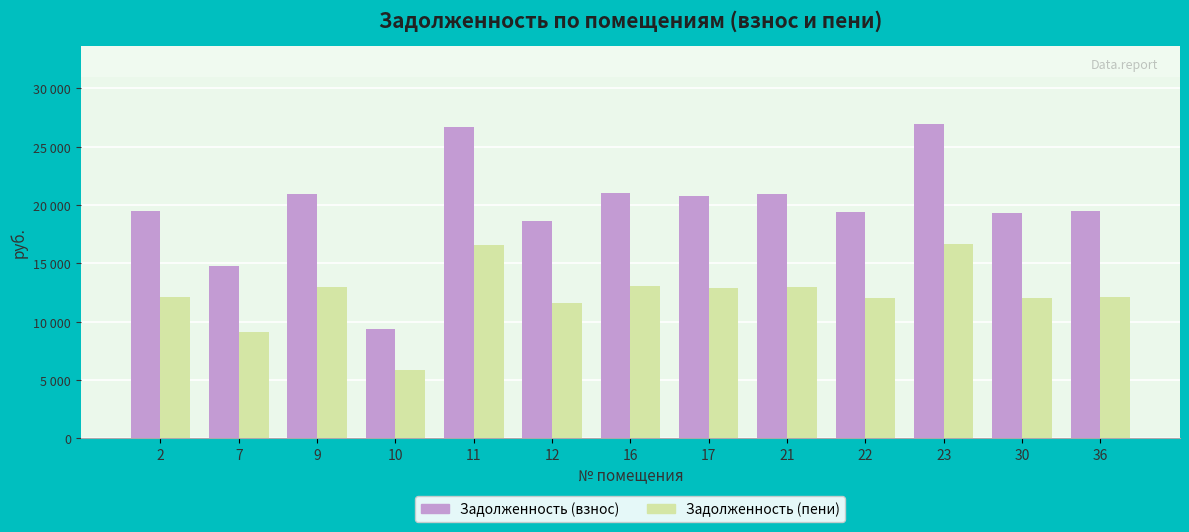

Reading left to right, list all the values displayed in this chart.

Задолженность (взнос): 2=19526.1	7=14746.5	9=20912.2	10=9393.4	11=26697.5	12=18640.0	16=21062.8	17=20761.5	21=20912.2	22=19435.6	23=26908.7	30=19345.0	36=19465.6
Задолженность (пени): 2=12106.2	7=9142.8	9=12965.6	10=5823.9	11=16552.5	12=11556.8	16=13059.0	17=12872.1	21=12965.6	22=12050.1	23=16683.4	30=11993.9	36=12068.7